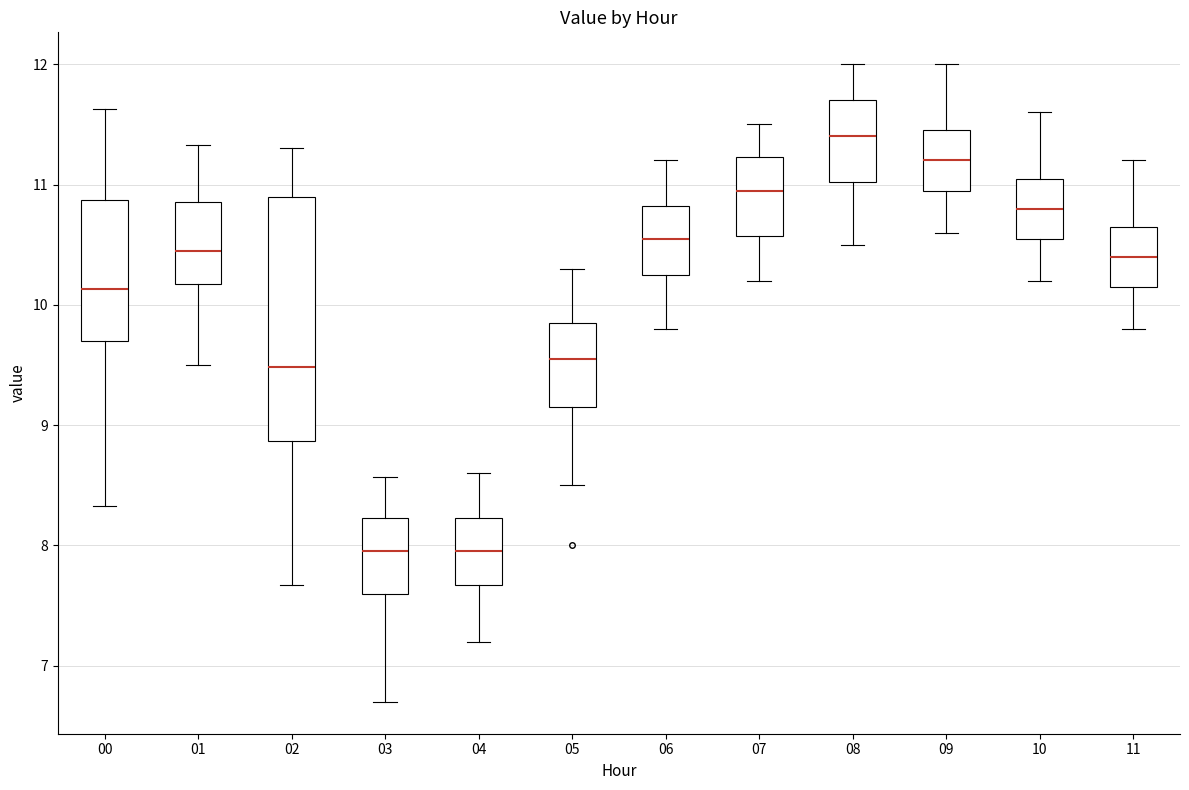

Where is the lower edge of the box at x = 02 on the y-axis? The values are not printed on the chart, so give them approximately, as read against the axis.

8.9